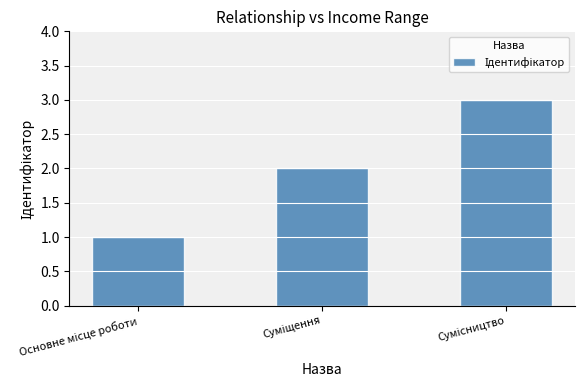

What is the sum of all values?

6